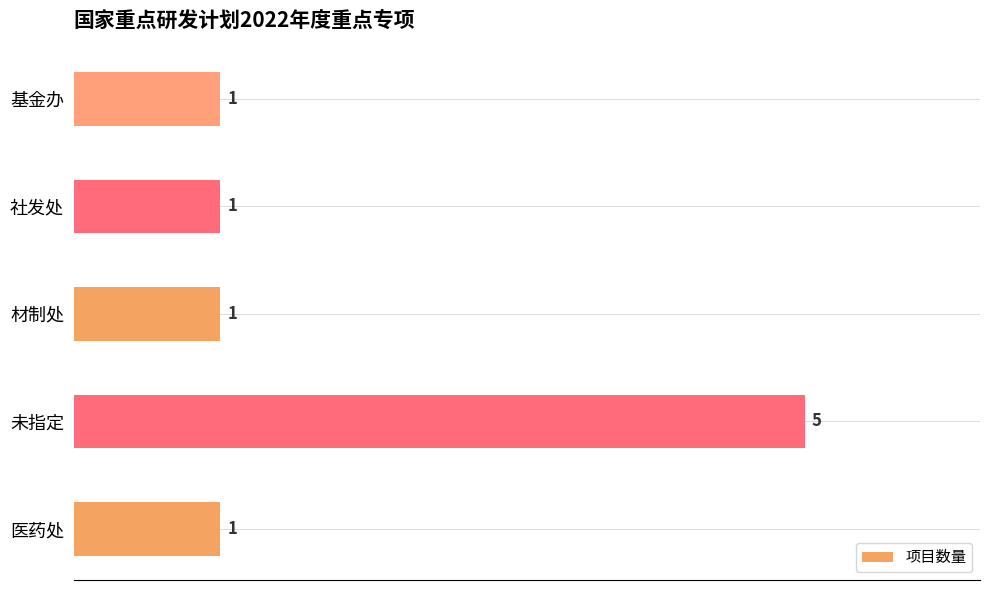

At which category does the chart reach its peak across all series?

未指定